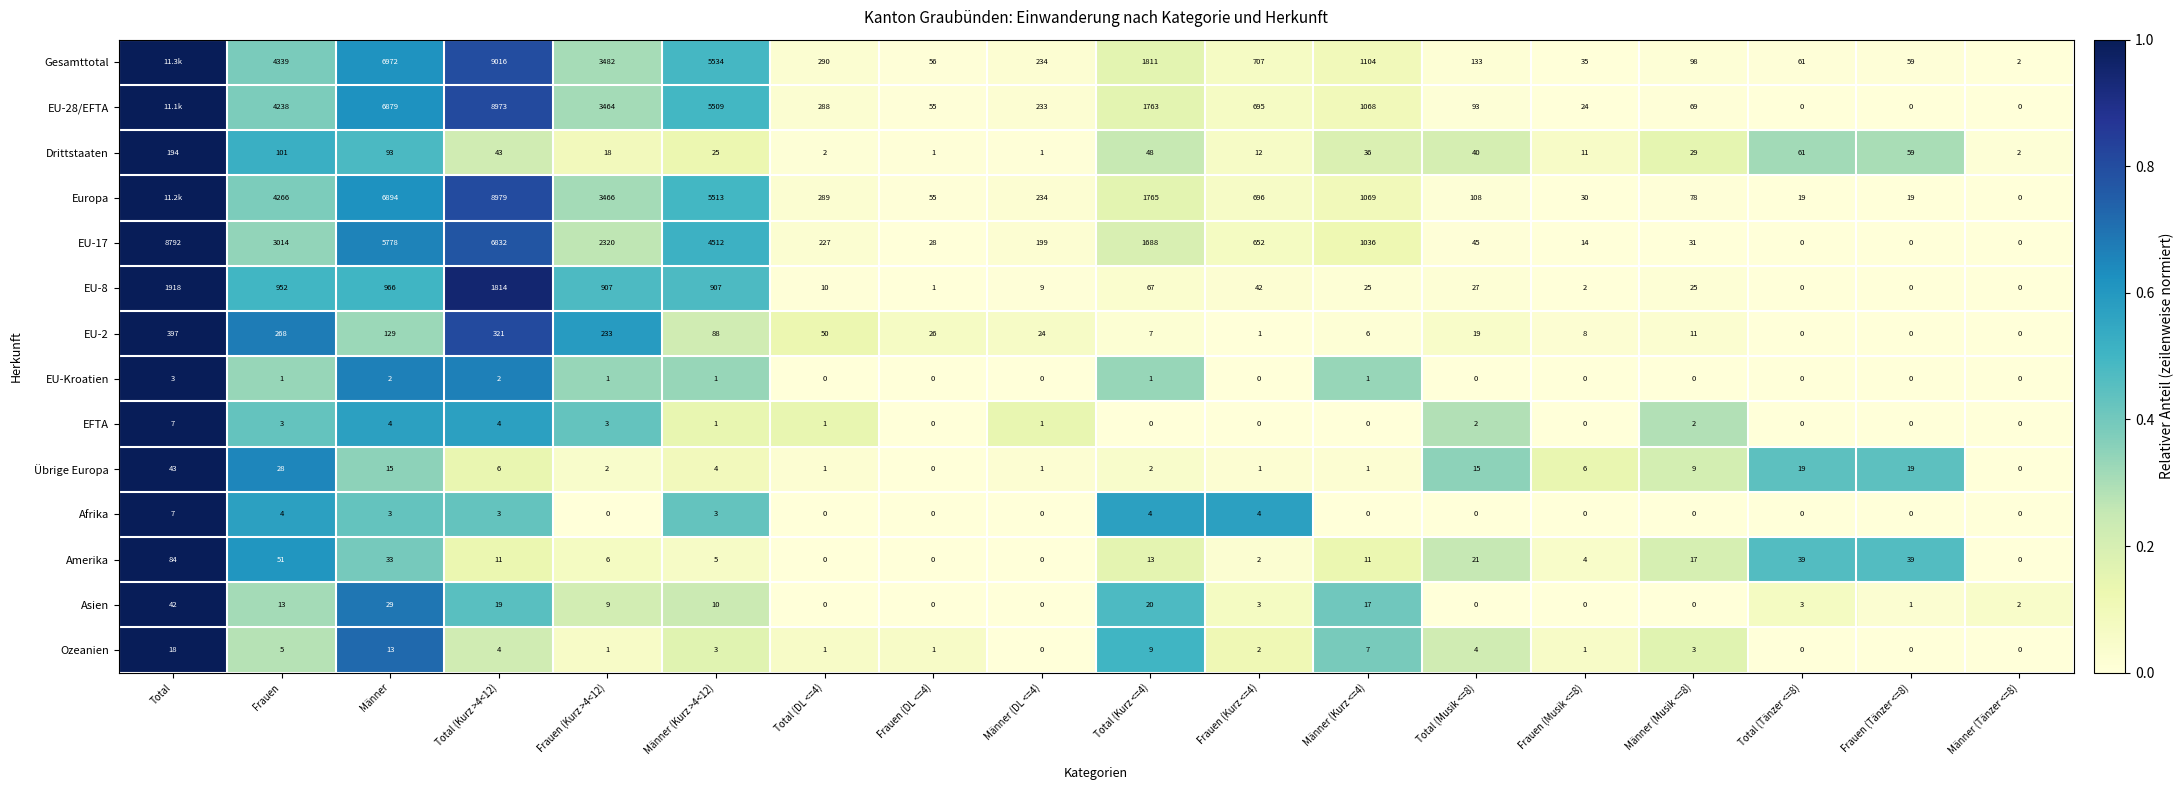

True or false: Übrige Europa has a value of 0.6 at Total (Tänzer <=8).

False